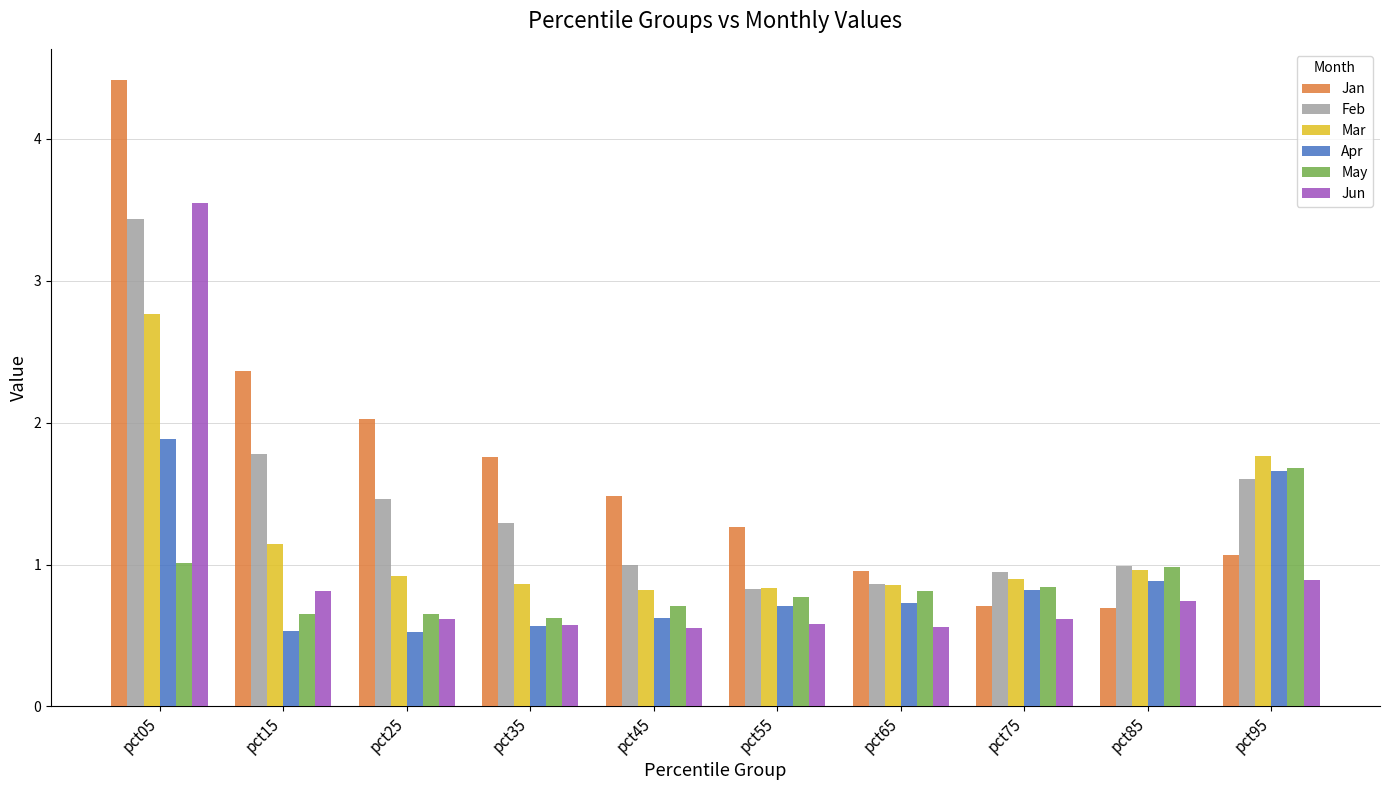

Which series has the largest range (max minus min)?

Jan